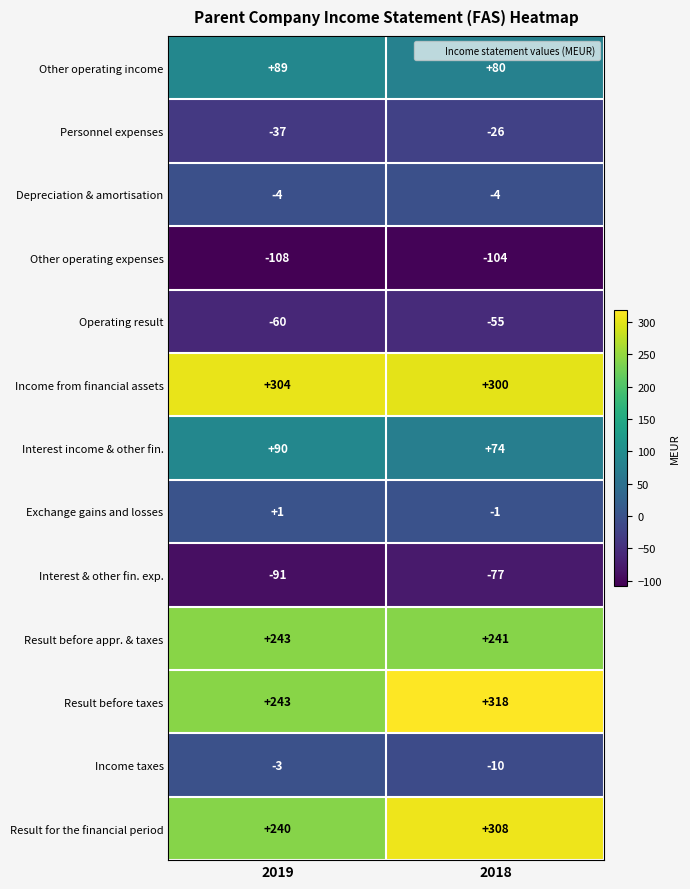

What is the sum of all Interest & other fin. exp. values?

-168